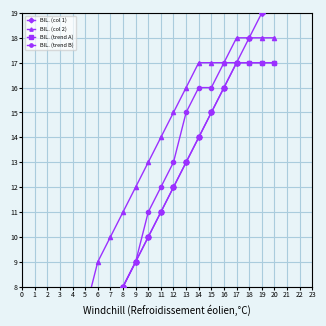

How many lines are shown in the chart?

4